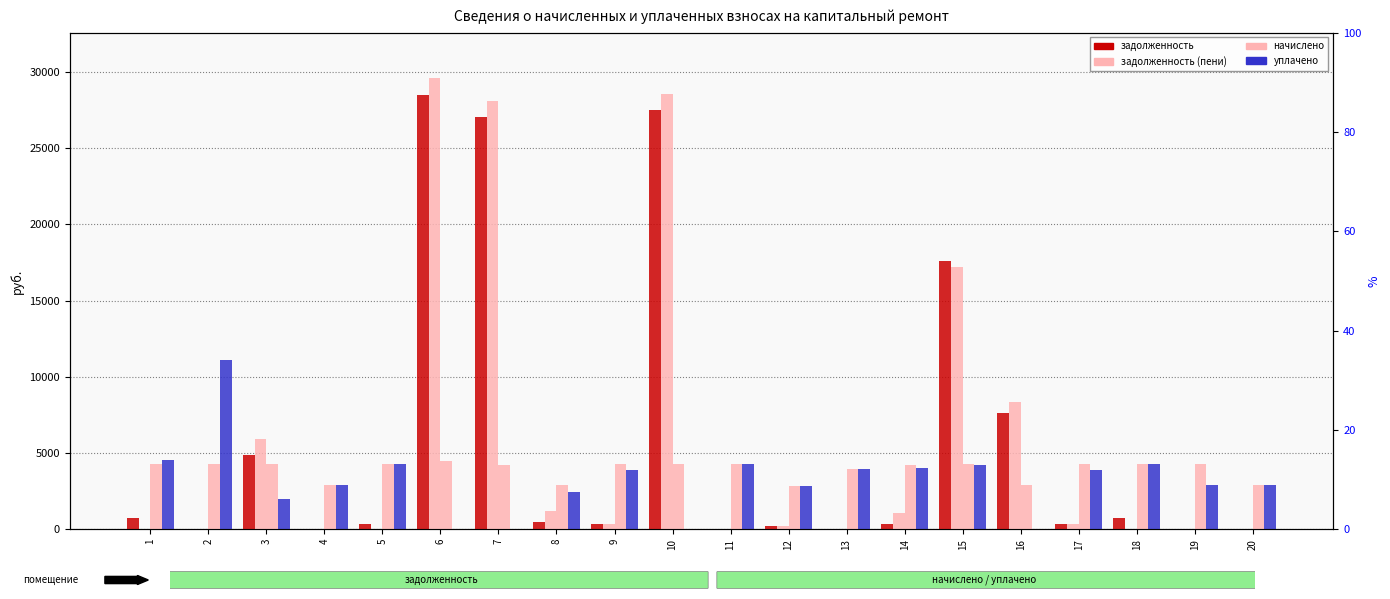

At which label does начислено reach its minimum?

12